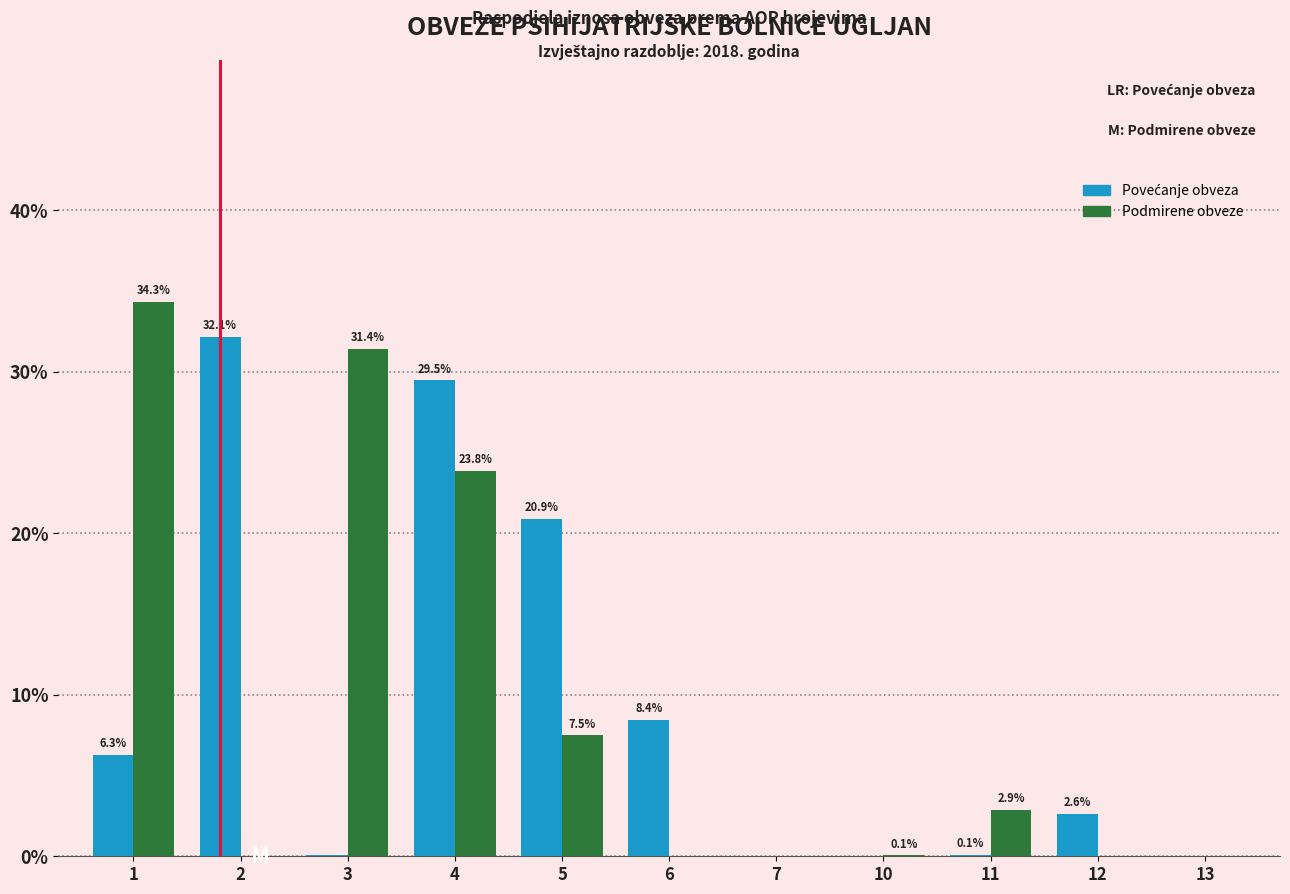

What is the sum of all Podmirene obveze values?

100.0